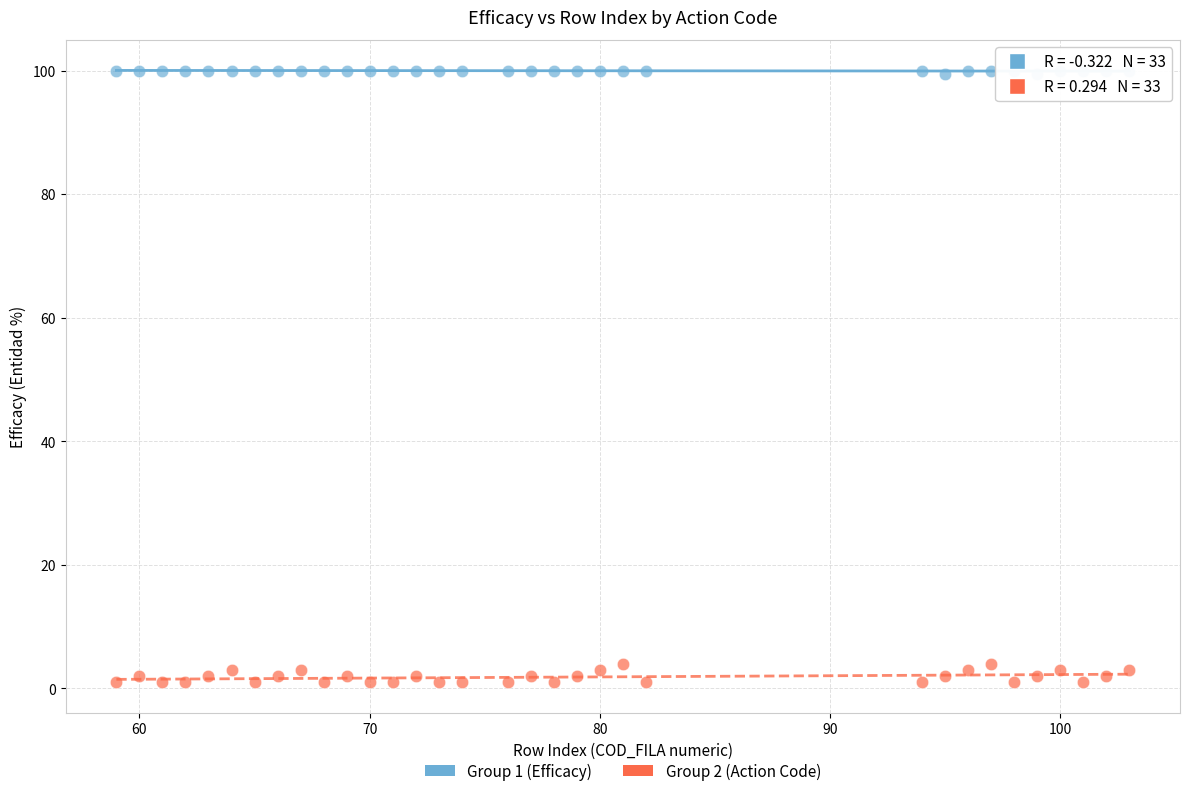

Across all data points, what is the range of X values (max minus min)?

44.0